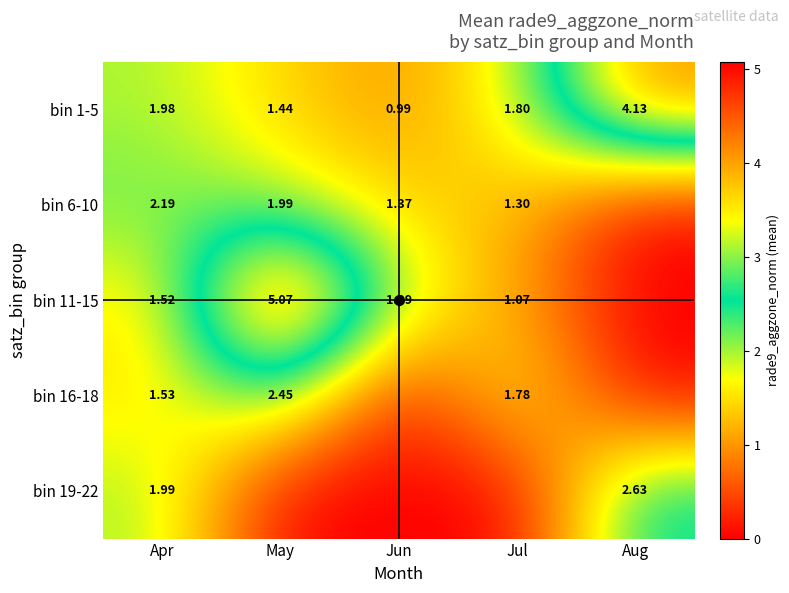

At which label does bin 11-15 reach its peak?

May